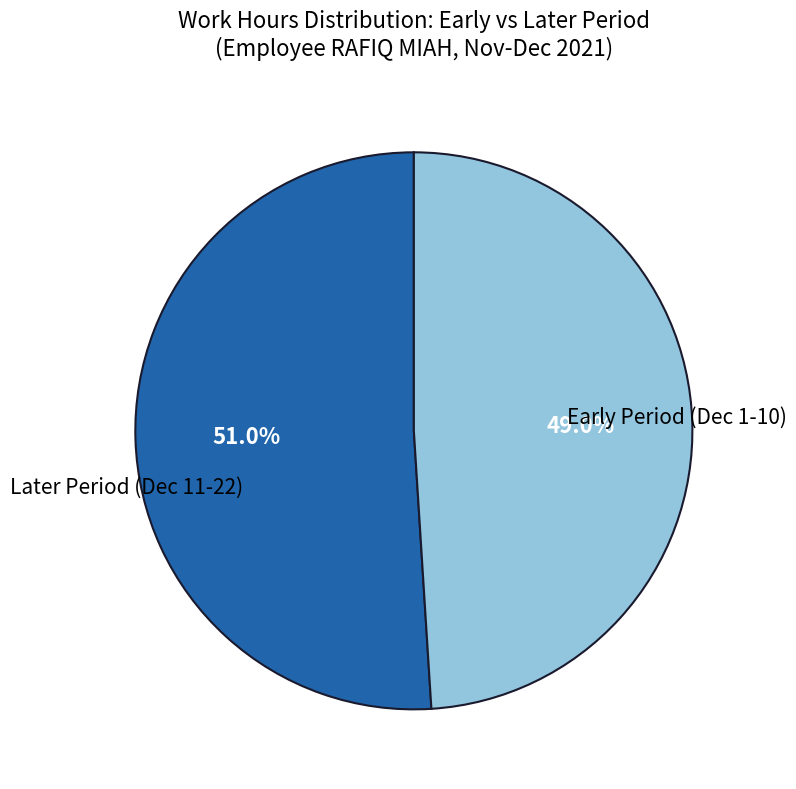

Is there a majority slice in this chart?

Yes